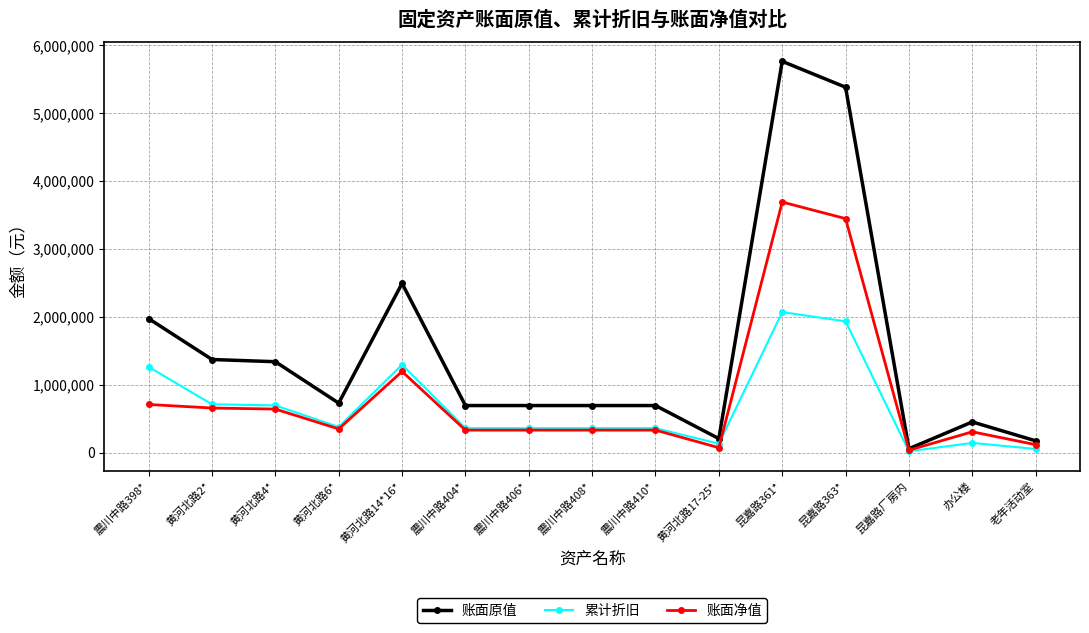

What position from the right is 昆嘉路363*?

4